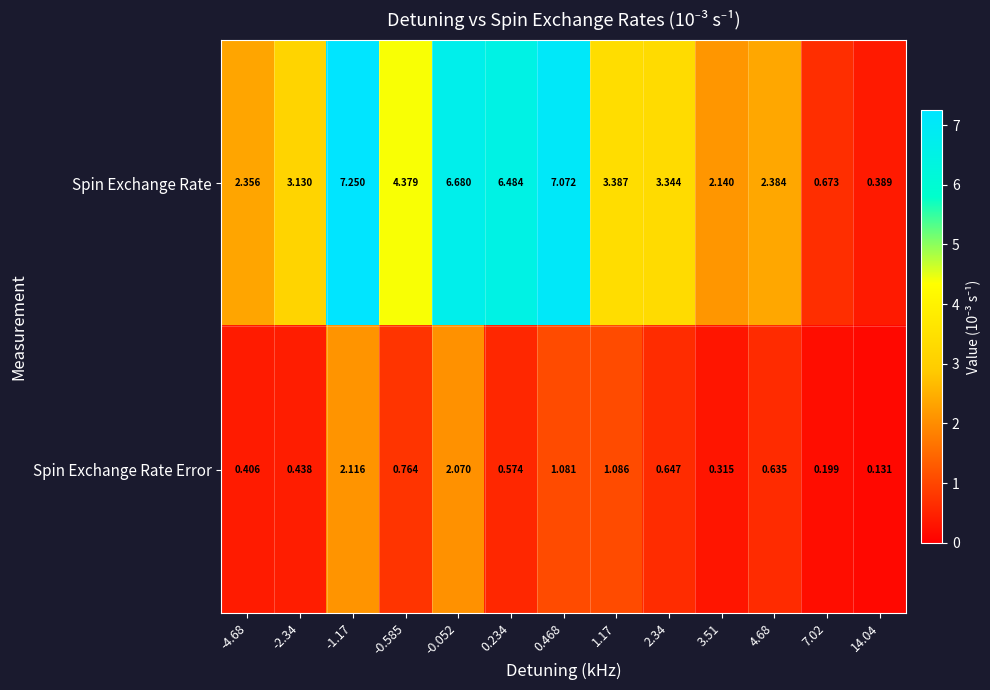

How many series are shown in this chart?

2